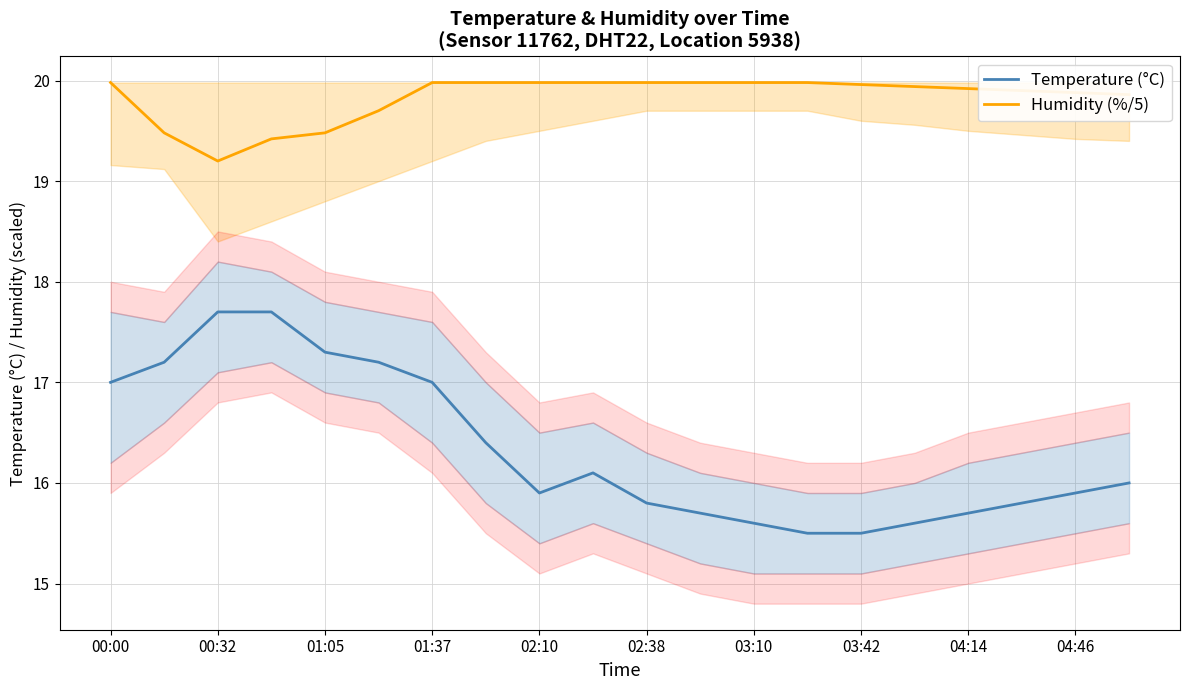

Rank the series at 04:14 from lowest to highest value.

Temperature (°C), Humidity (%/5)